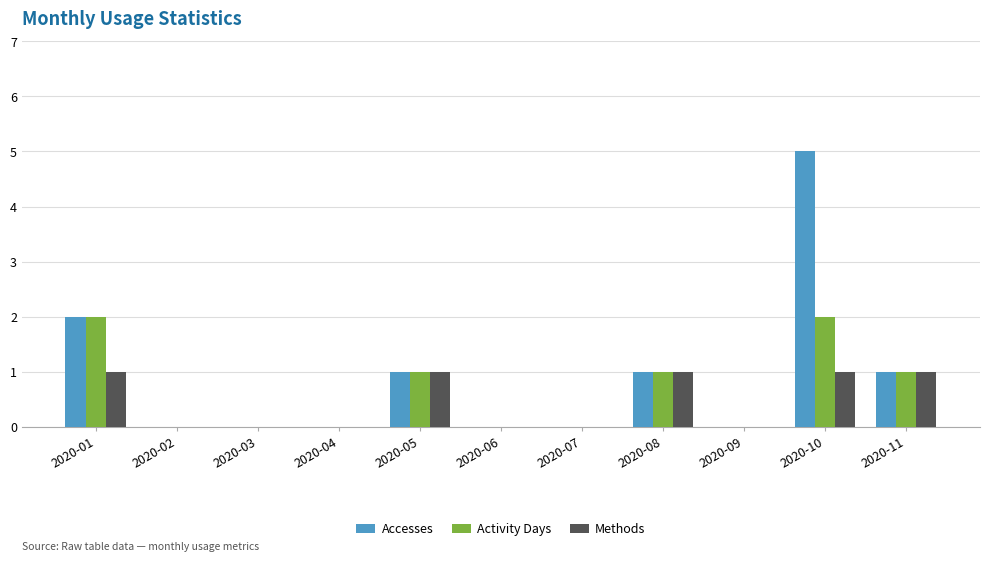

True or false: Activity Days has a value of -1 at 2020-04.

False